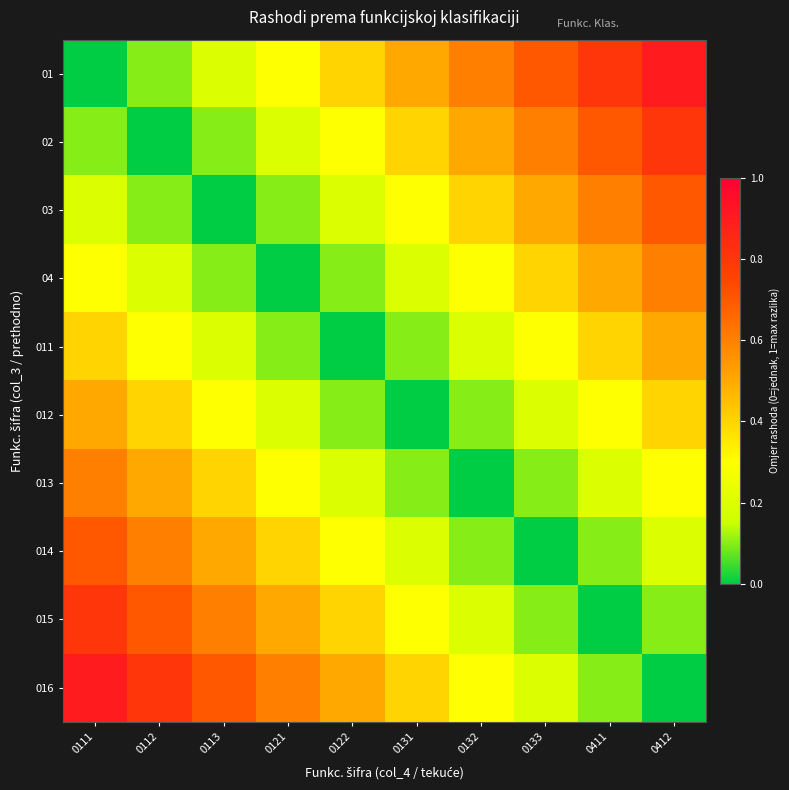

What is the total value across all series at 0131?

2.5